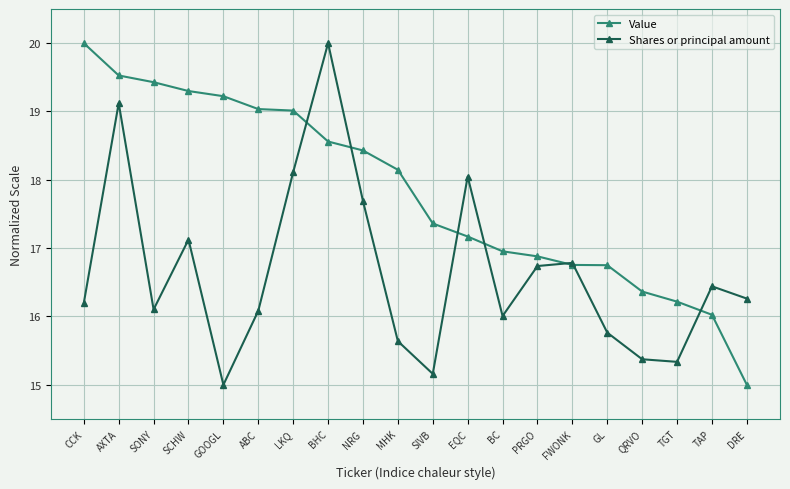

True or false: Shares or principal amount has more than 2 points higher than both neighbors.

True